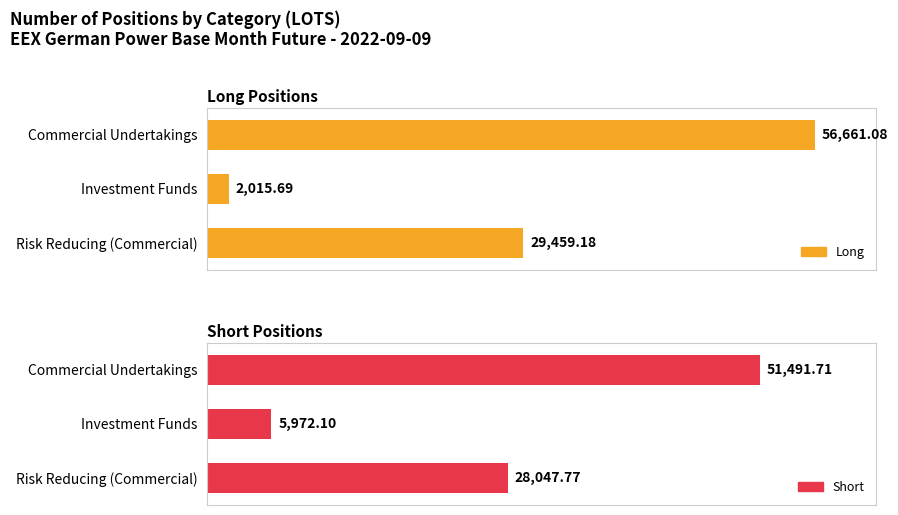

Rank the categories by Short value from highest to lowest.

0, 2, 1